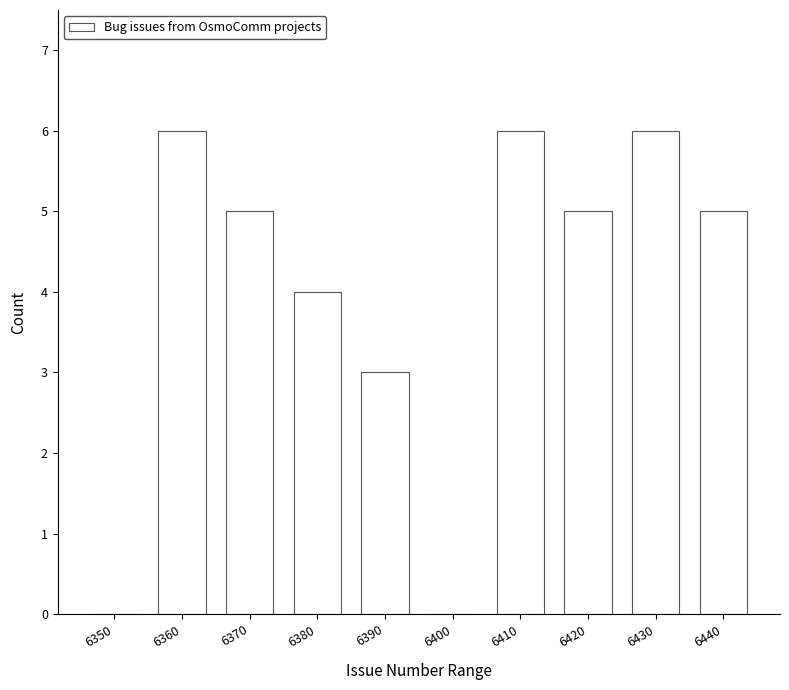

Reading right to left, transcribe all the data shown in this chart.

6440=5	6430=6	6420=5	6410=6	6400=0	6390=3	6380=4	6370=5	6360=6	6350=0